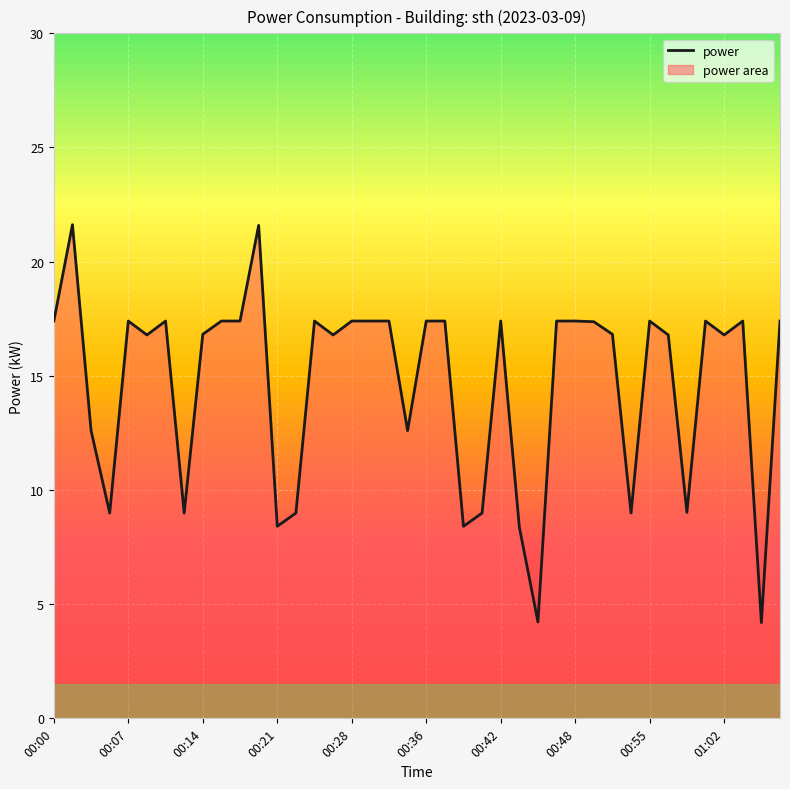

What is the difference between the maximum and minimum values?

17.4